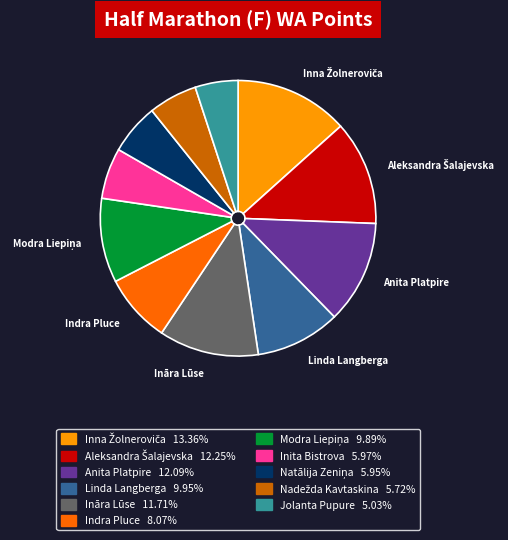

Is Linda Langberga the majority of the pie?

No